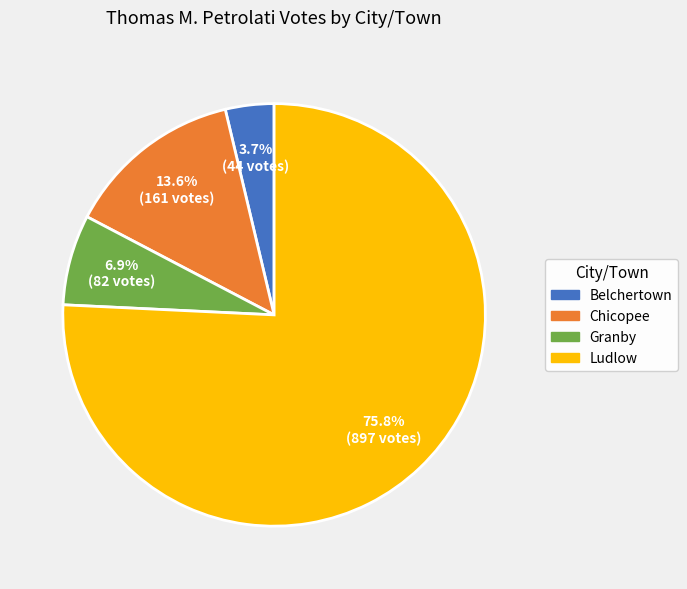

Which has a higher value, Belchertown or Granby?

Granby